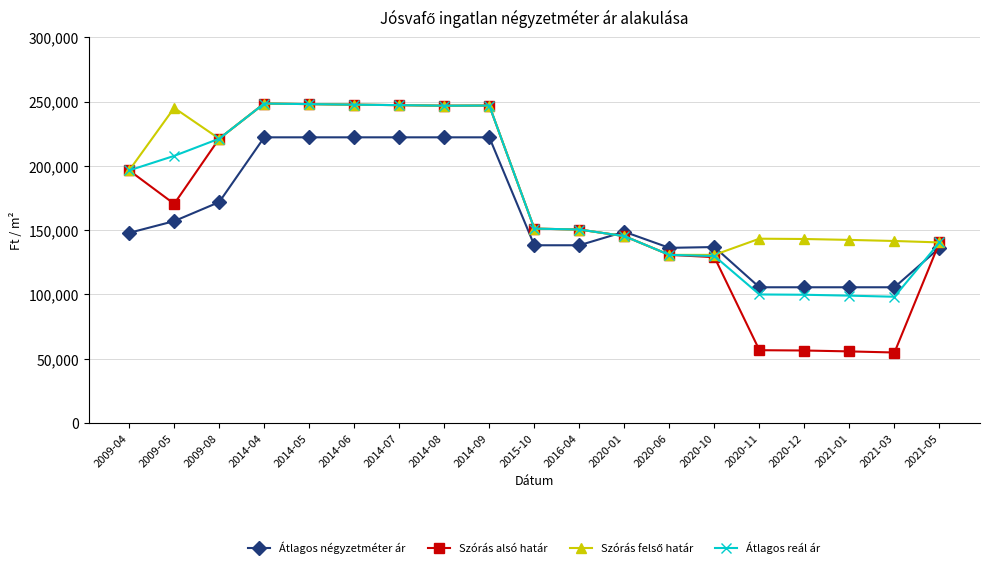

What is the highest value of the Átlagos reál ár series?

248505